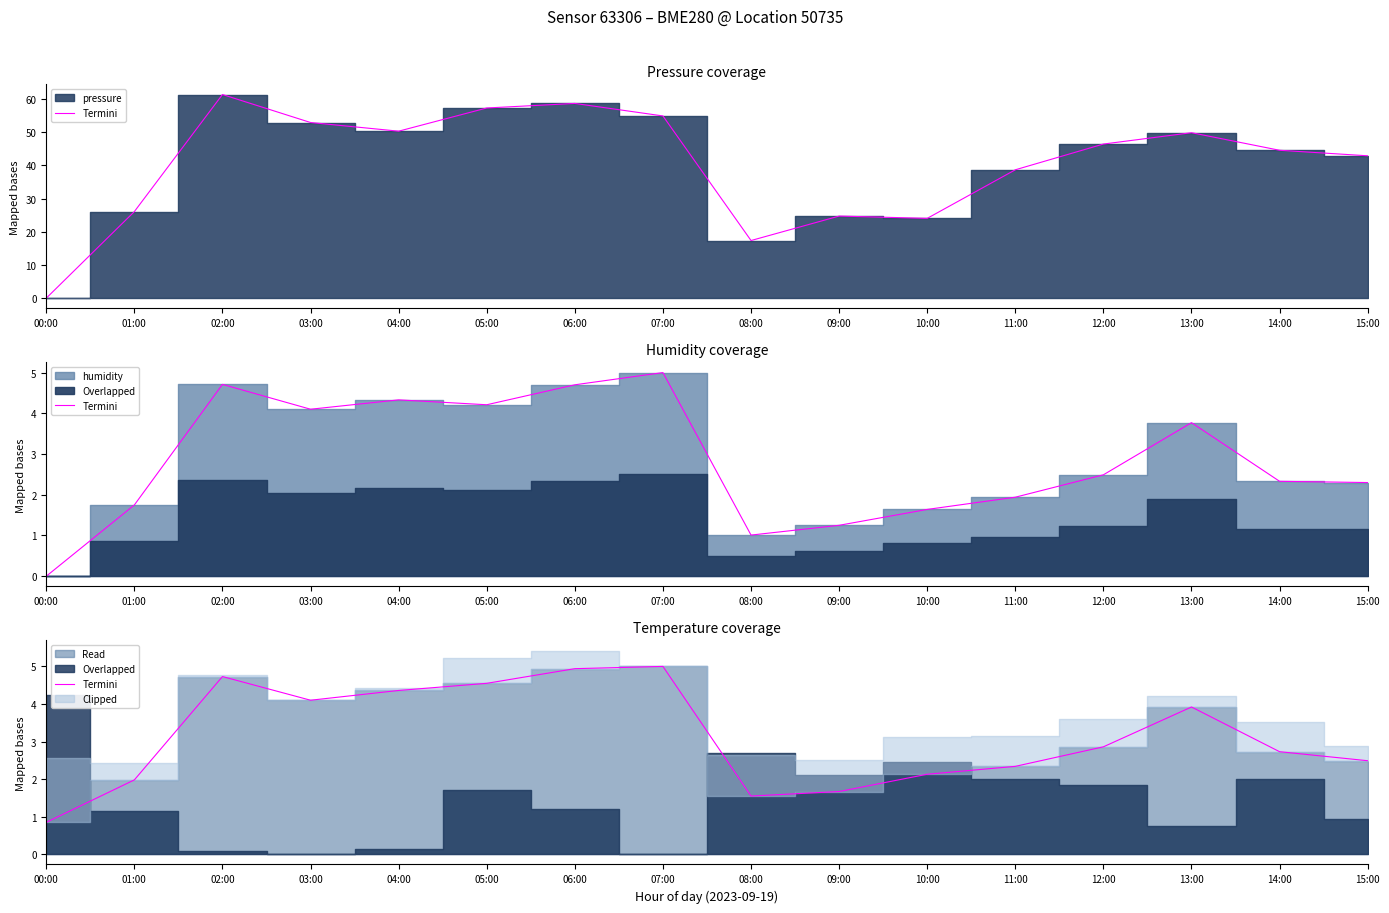

The chart shows a value of 4.4 at 04:00. True or false?

True